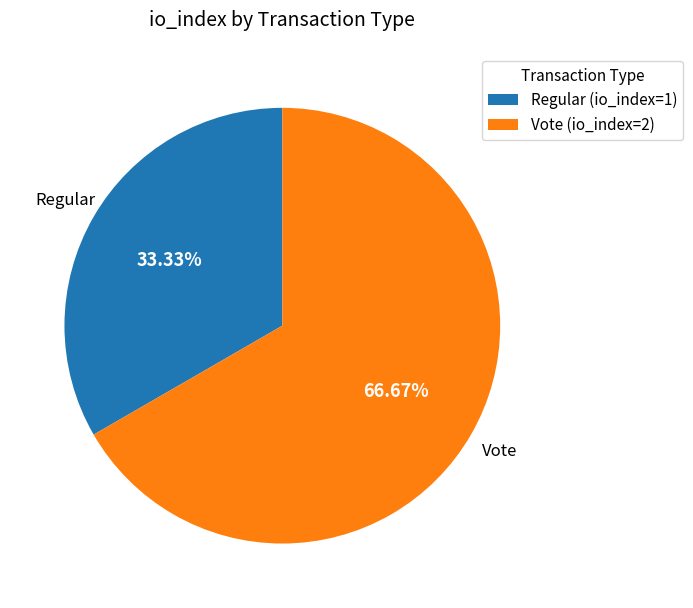

Is there any slice that represents more than half of the pie?

Yes